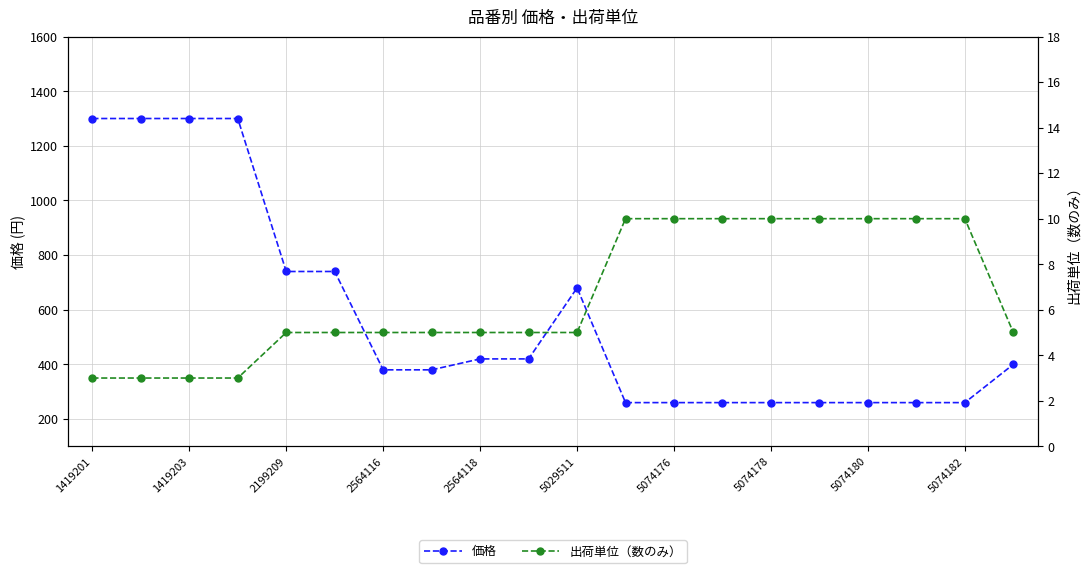

Reading left to right, list all the values displayed in this chart.

価格: 1300	1300	1300	1300	740	740	380	380	420	420	680	260	260	260	260	260	260	260	260	400
出荷単位（数のみ）: 3	3	3	3	5	5	5	5	5	5	5	10	10	10	10	10	10	10	10	5